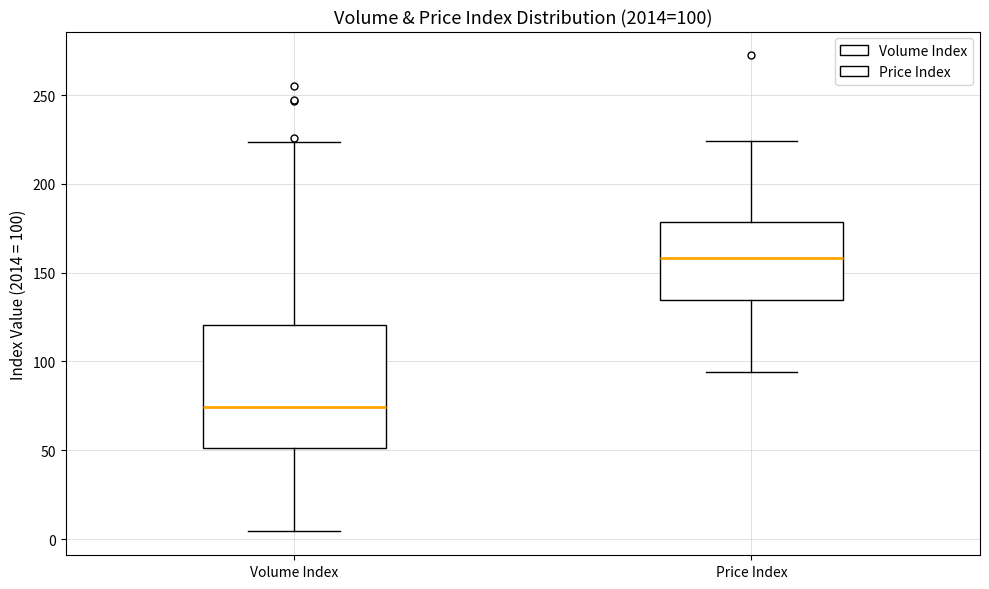

Which box's median line is the lowest?

Volume Index